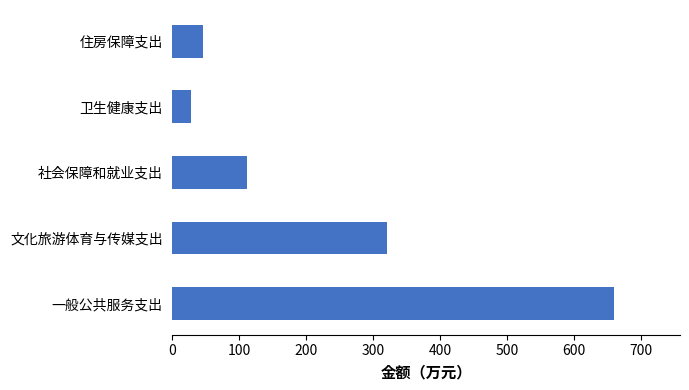

How many bars are there in total?

5